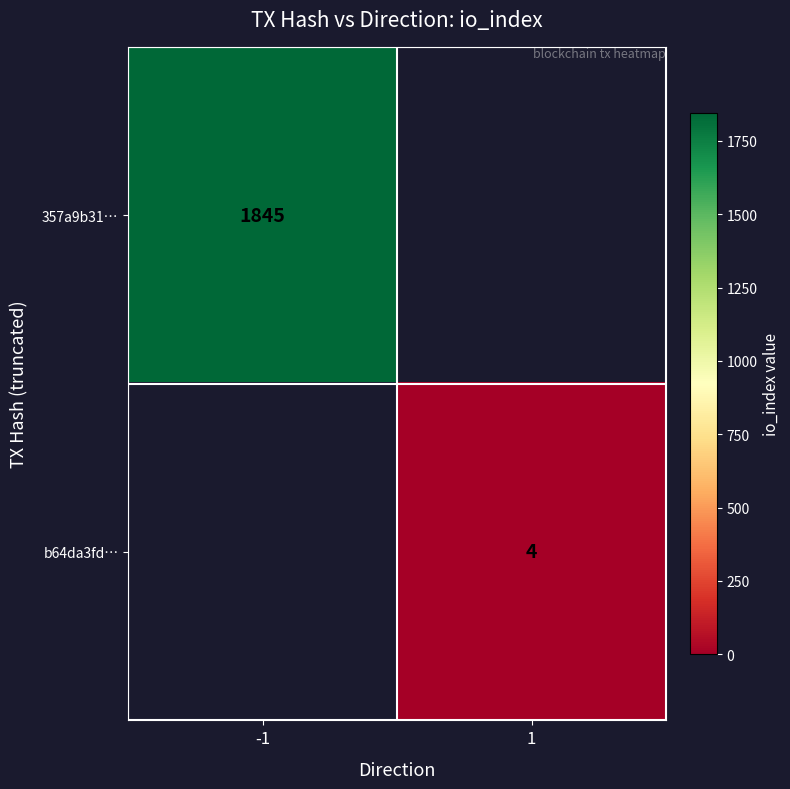

The value of b64da3fd… at 1 is 4. True or false?

True